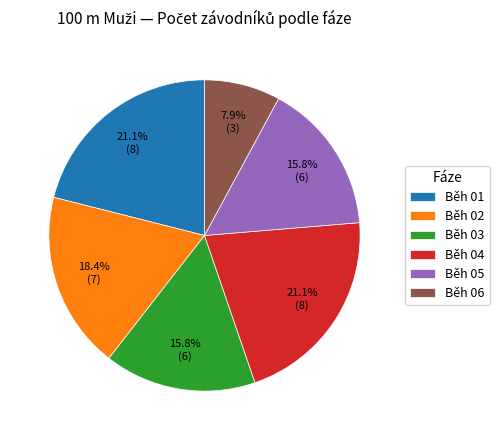

The Běh 06 slice represents 23% of the pie. True or false?

False